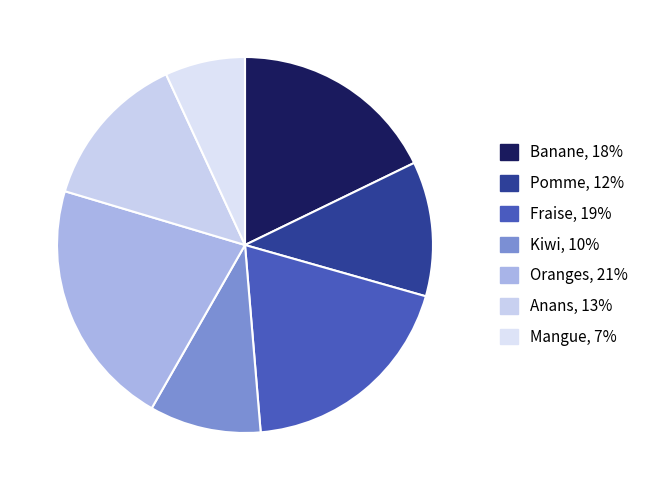

Between Fraise and Anans, which is larger?

Fraise